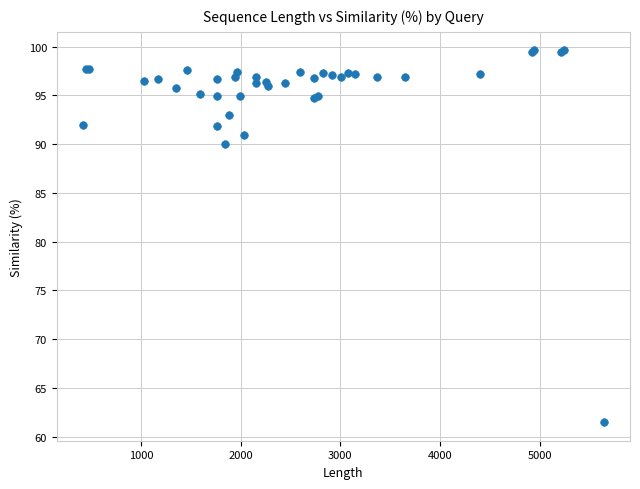

What Y value in the scatter plot is closest to 80?

90.0